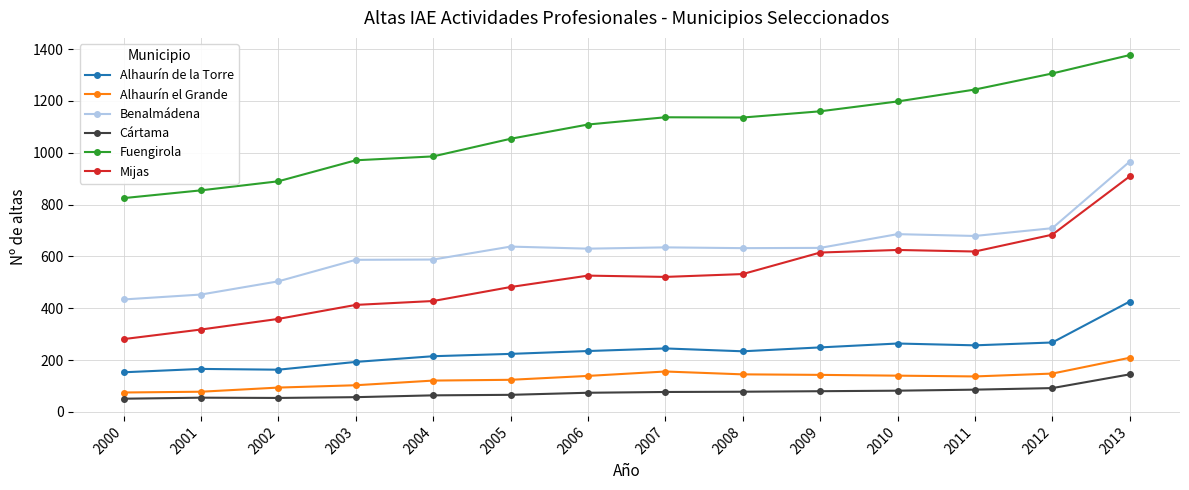

What is the total value across all series at 2010?

2995